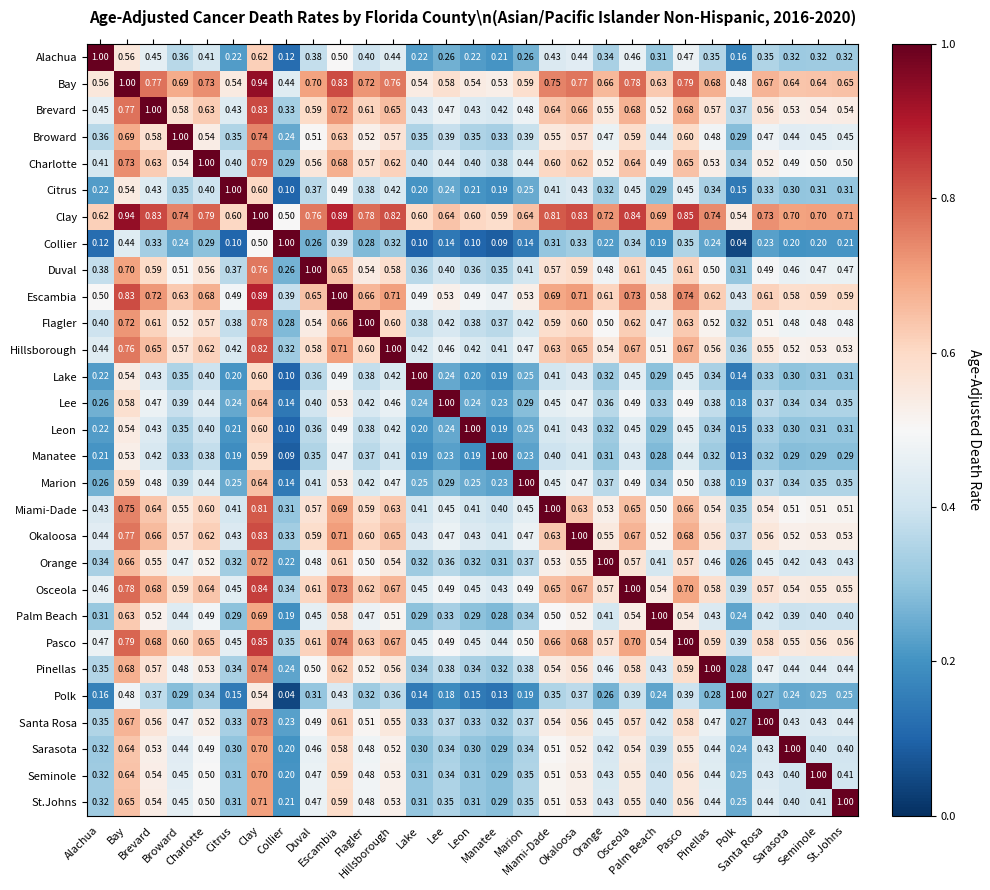

Which has a higher value, Hillsborough or Seminole?

Hillsborough